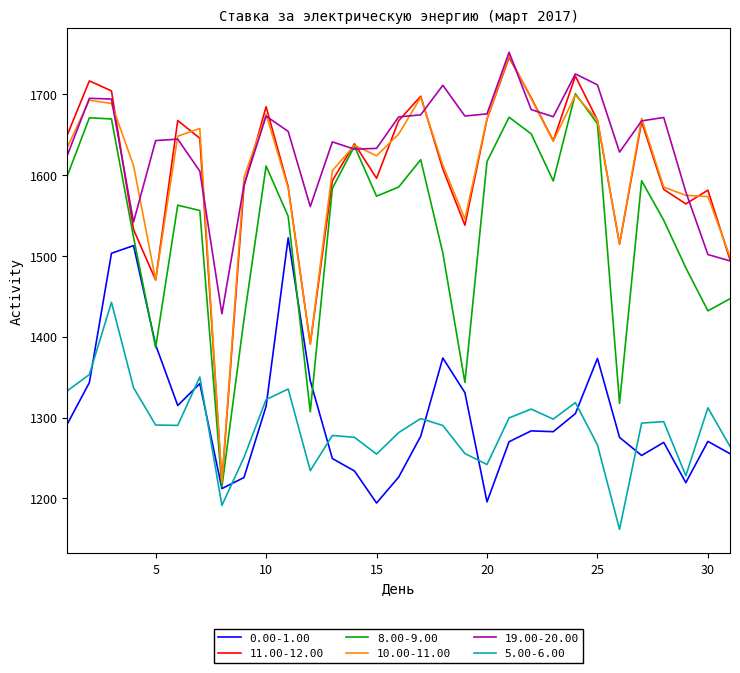

What is the minimum value for 8.00-9.00?

1214.3